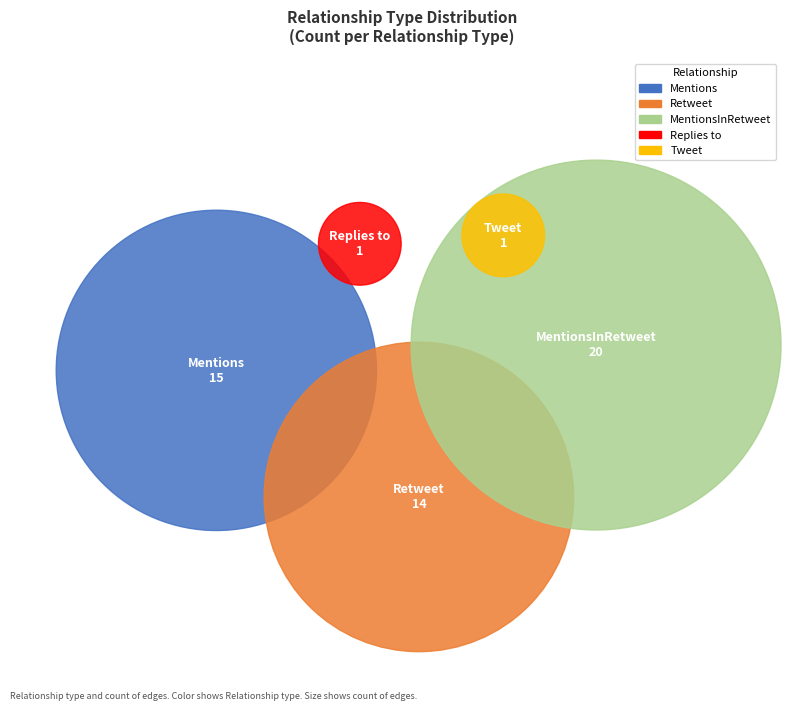

Does any single category account for the majority?

No